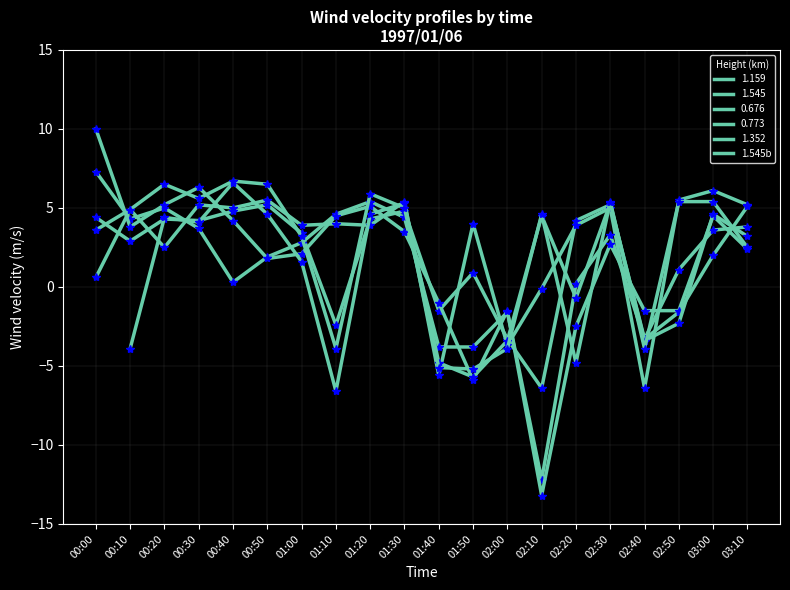

What position from the right is 02:30?

5